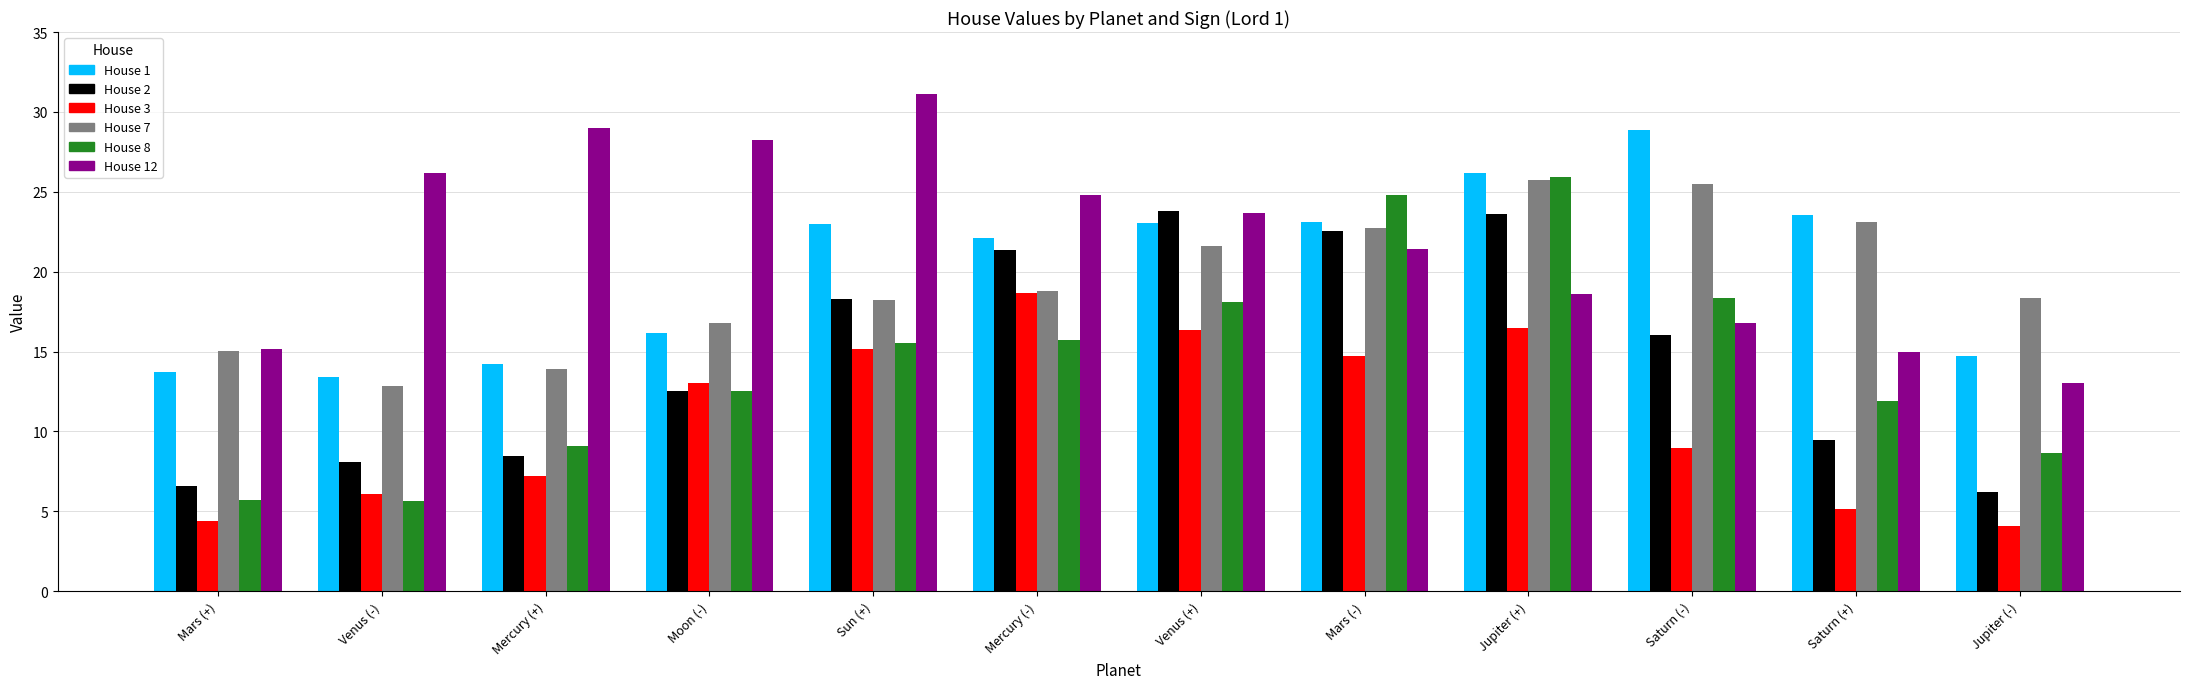

Which series changed the most between Sun (+) and Mercury (-)?

House 12